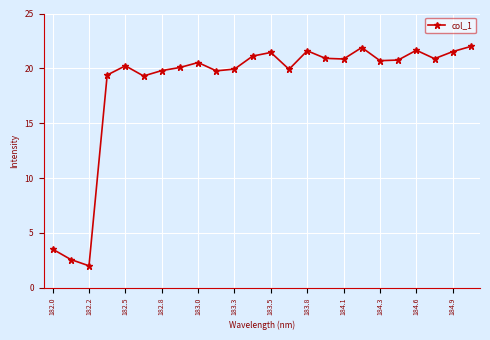

True or false: there are more than 2 points higher than both neighbors.

True